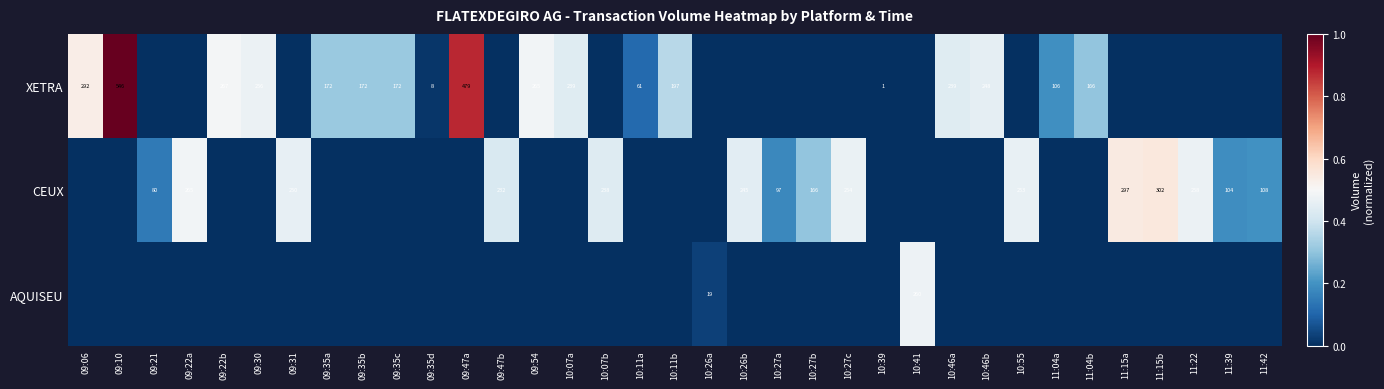

The value of XETRA at 11:04b is 286. True or false?

False